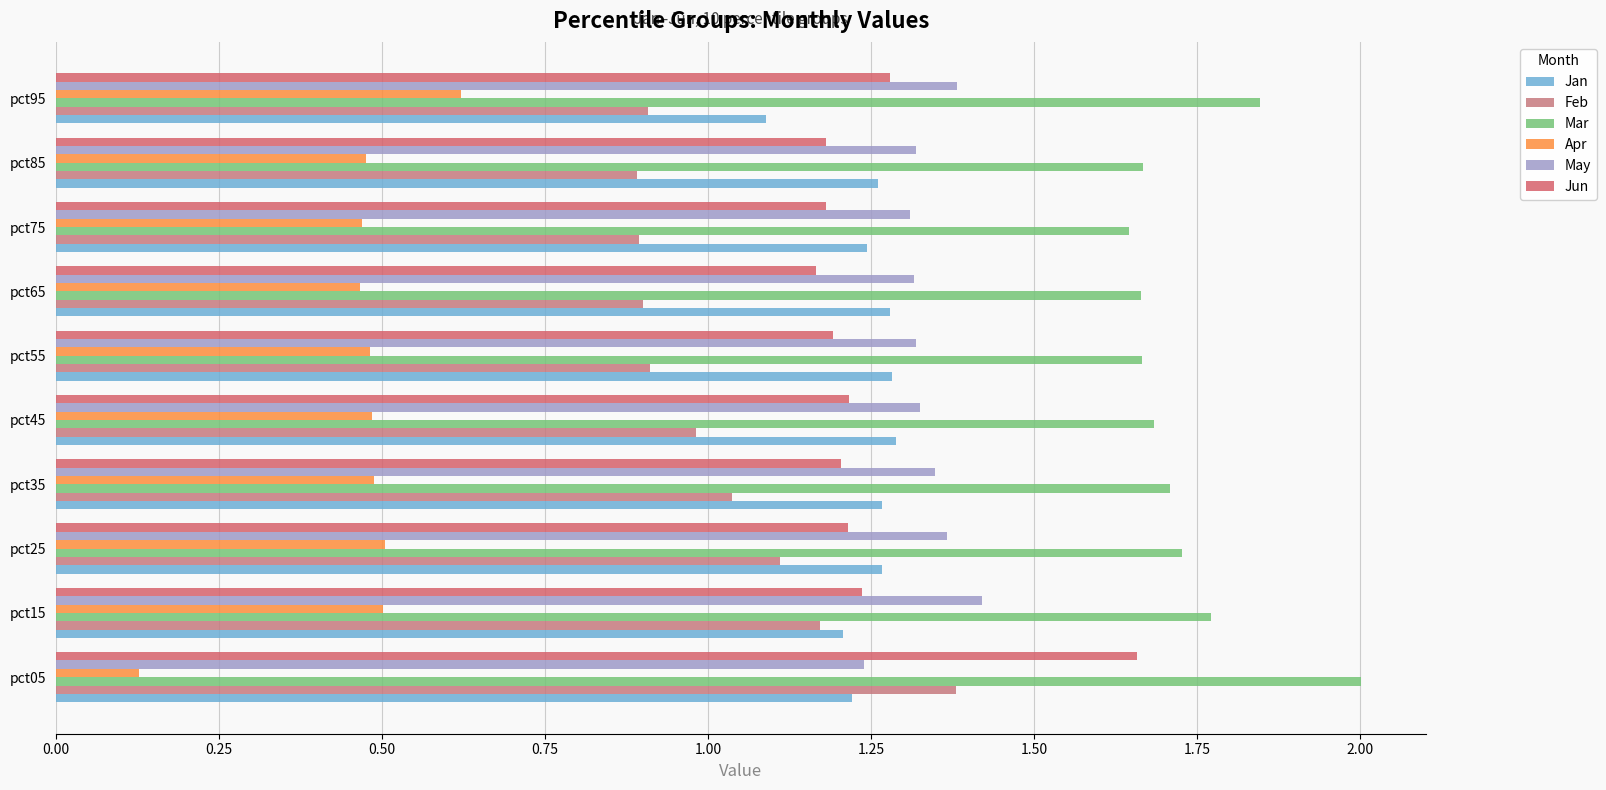

What is the minimum value for Jan?

1.1